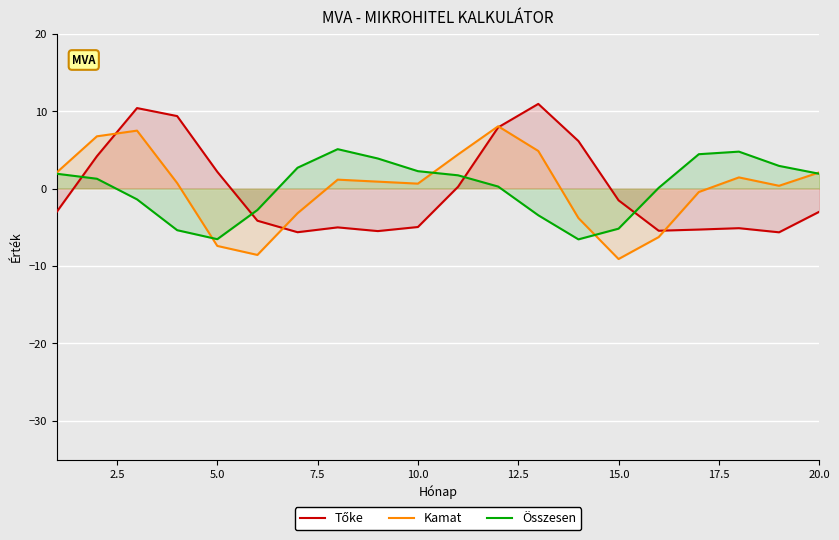

What is the minimum value shown in the chart?

-9.1